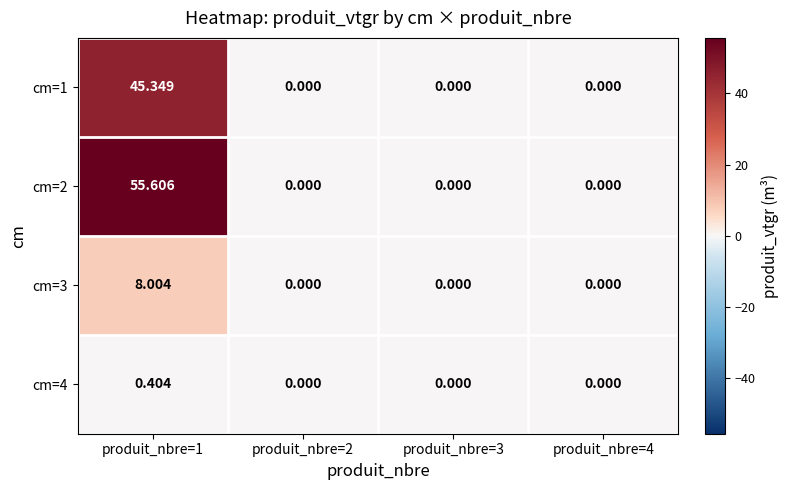

How many positive values does the cm=4 series have?

1